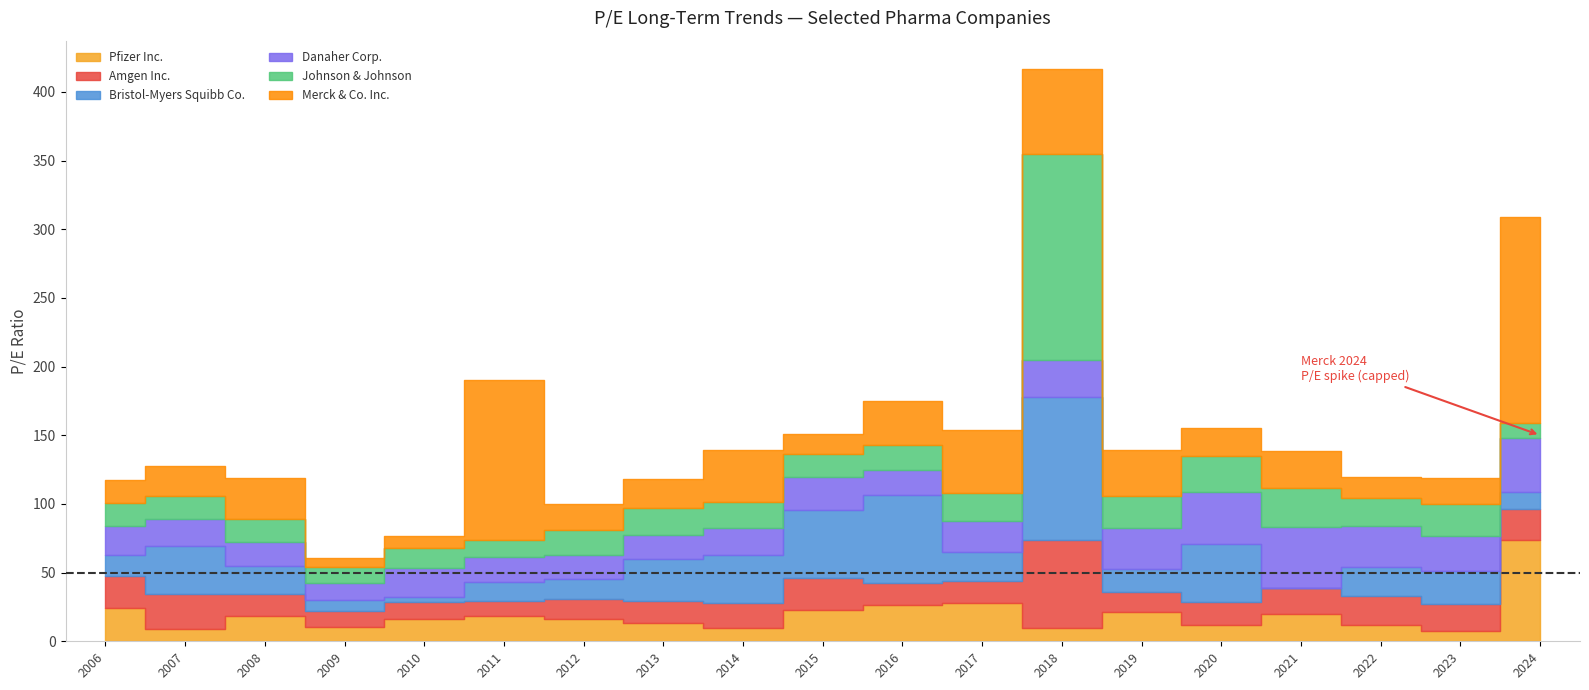

What is the sum of the Amgen Inc. values at 2011-02-28 and 2015-02-27?

33.5